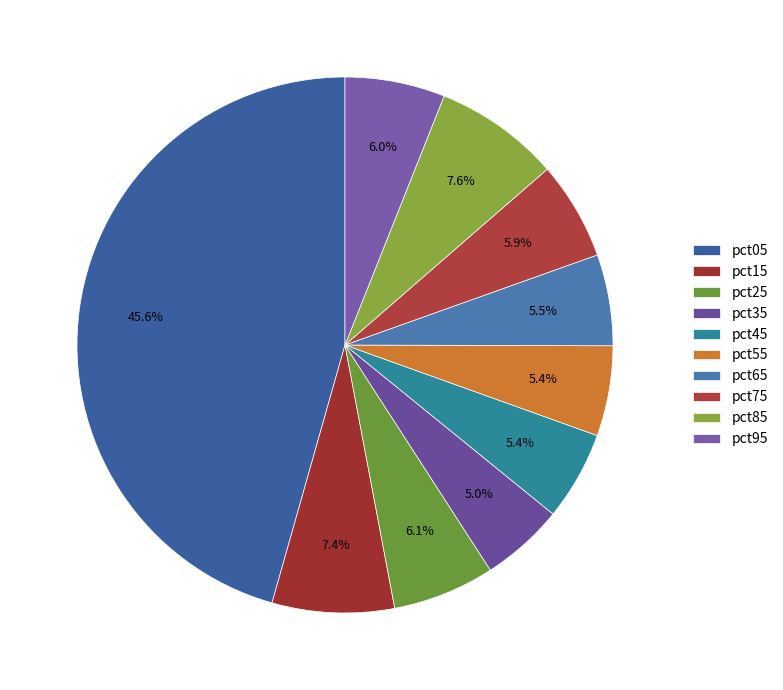

To the nearest percent, what is the difference between the largest and smallest slice percentages?

41%